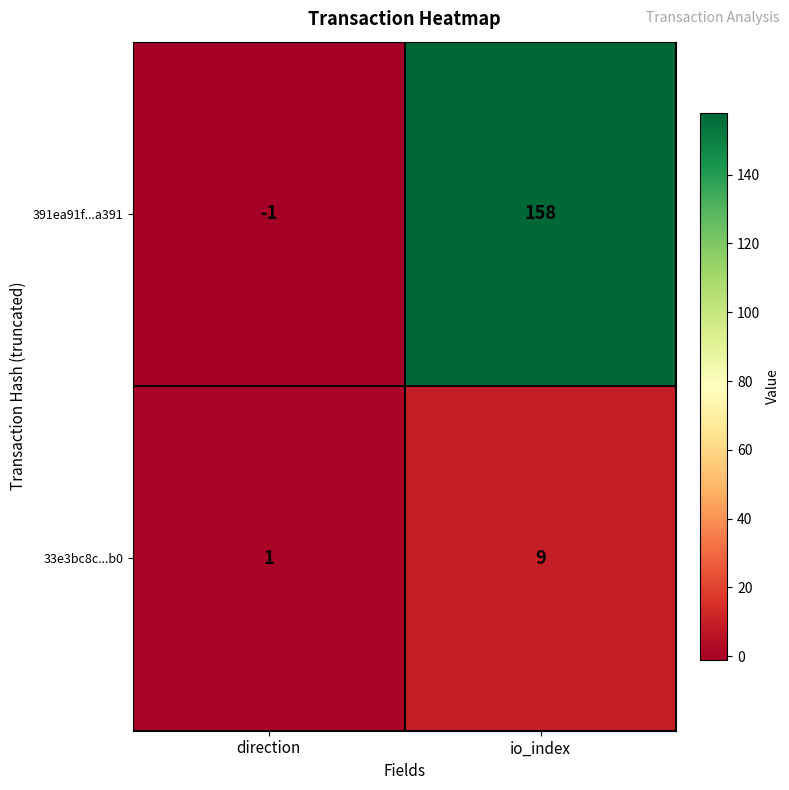

At how many categories does at least one series exceed 77?

1